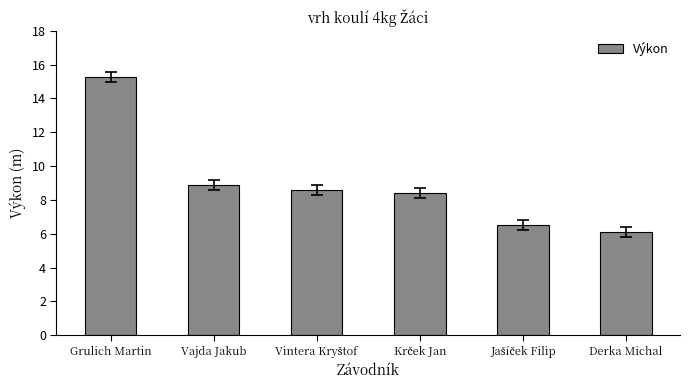

Reading left to right, extract all data points from this chart.

15.3	8.9	8.6	8.4	6.5	6.1